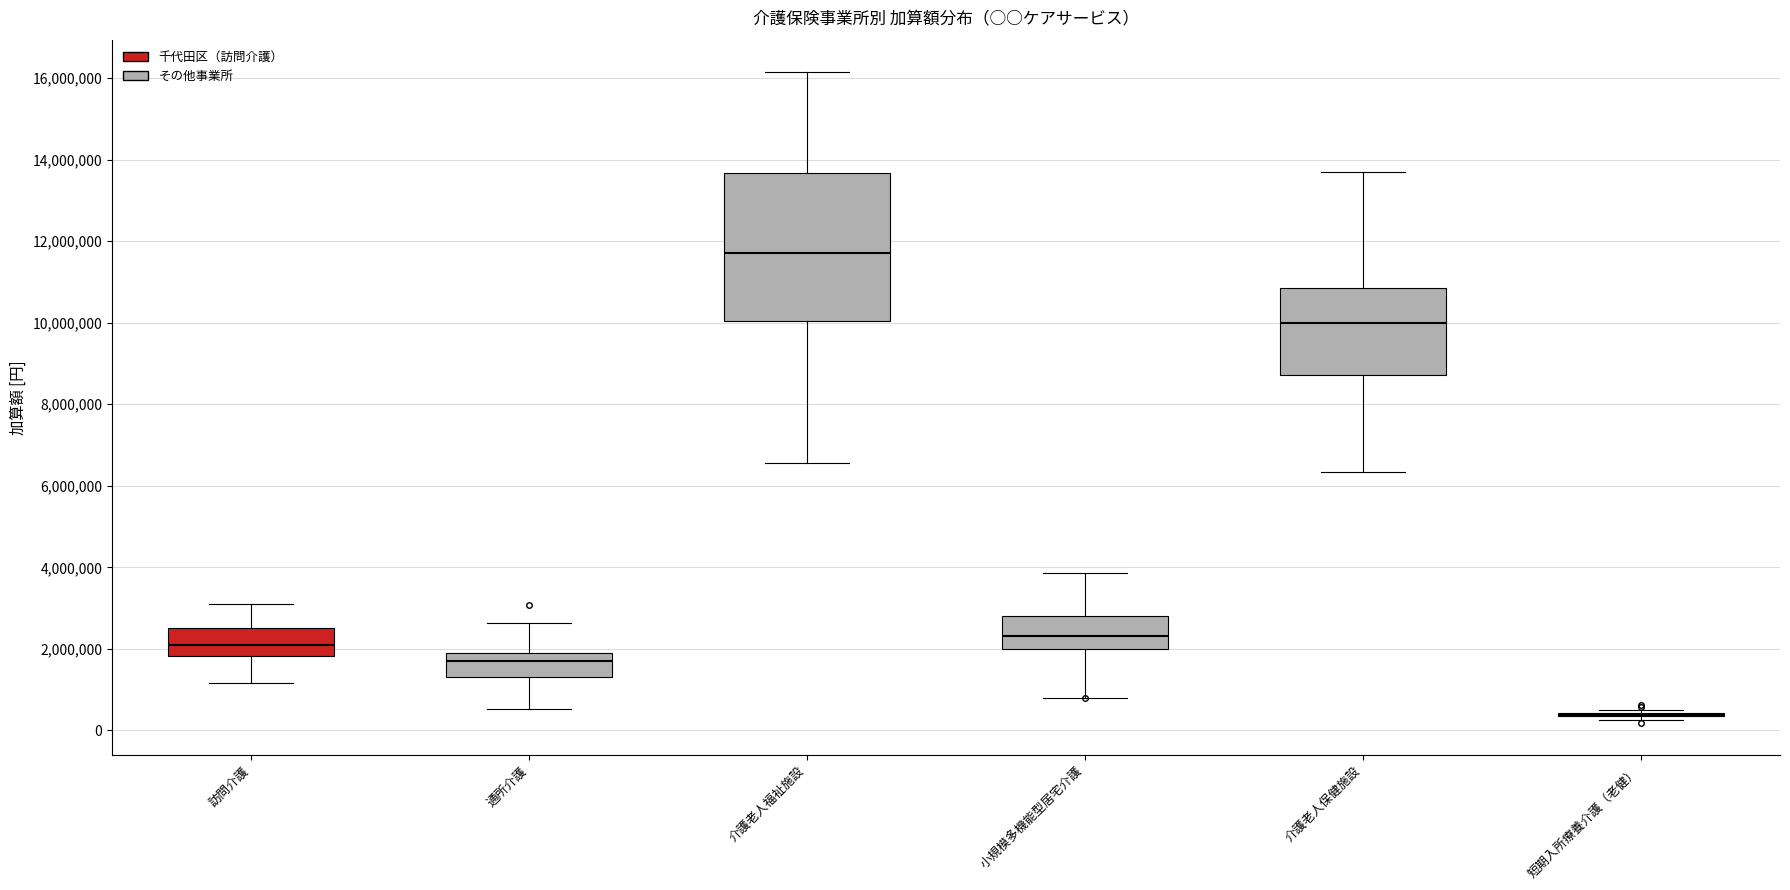

Which box is the tallest, from its lower edge to its upper edge?

介護老人福祉施設